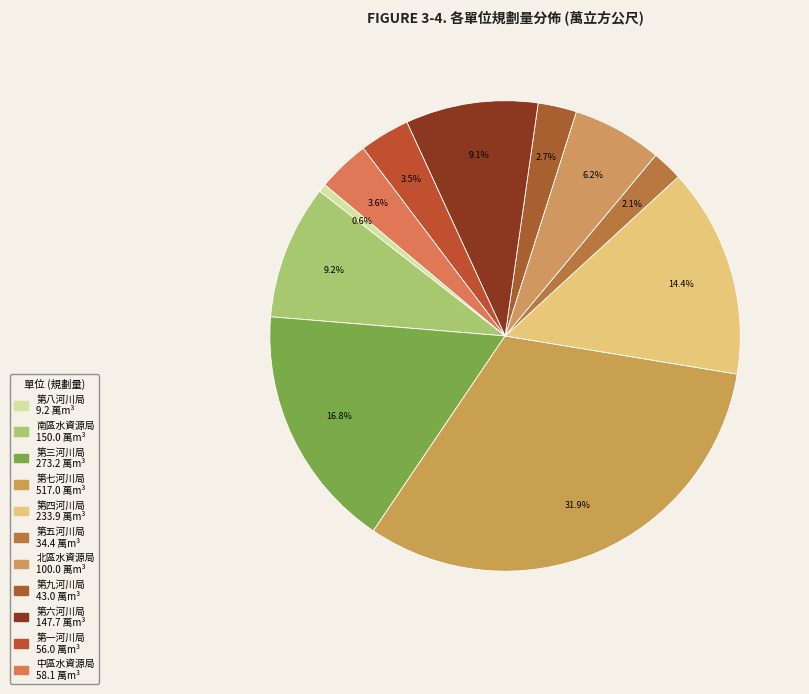

How many segments does this pie chart have?

11